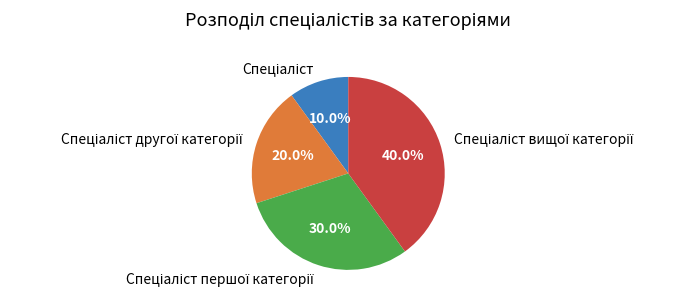

Does any single category account for the majority?

No